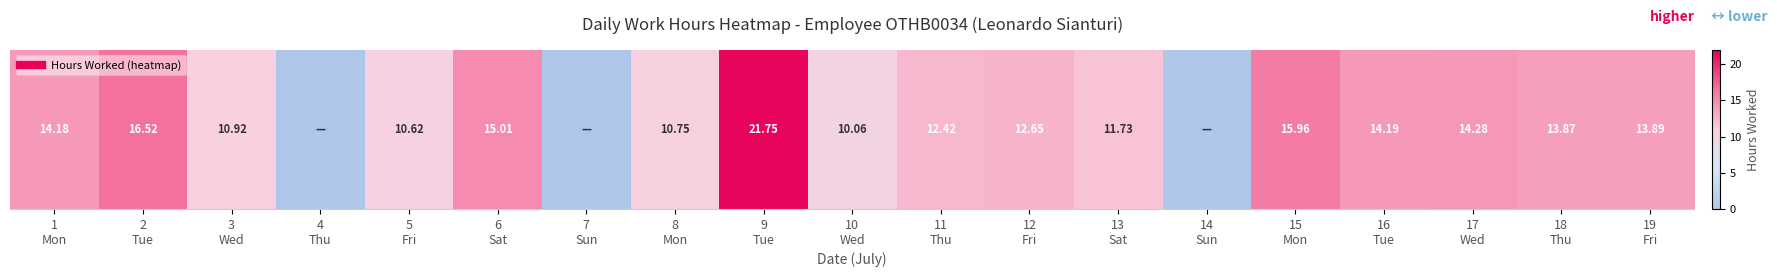

Where is the data nearest to the value 10?

10
Wed